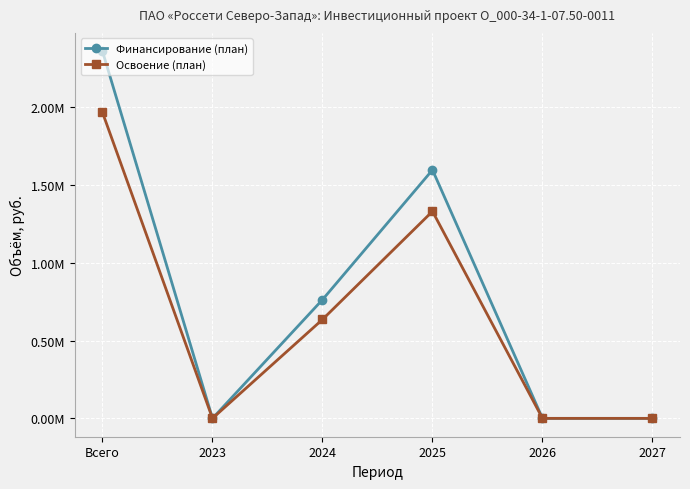

Count the number of categories in the chart.

6